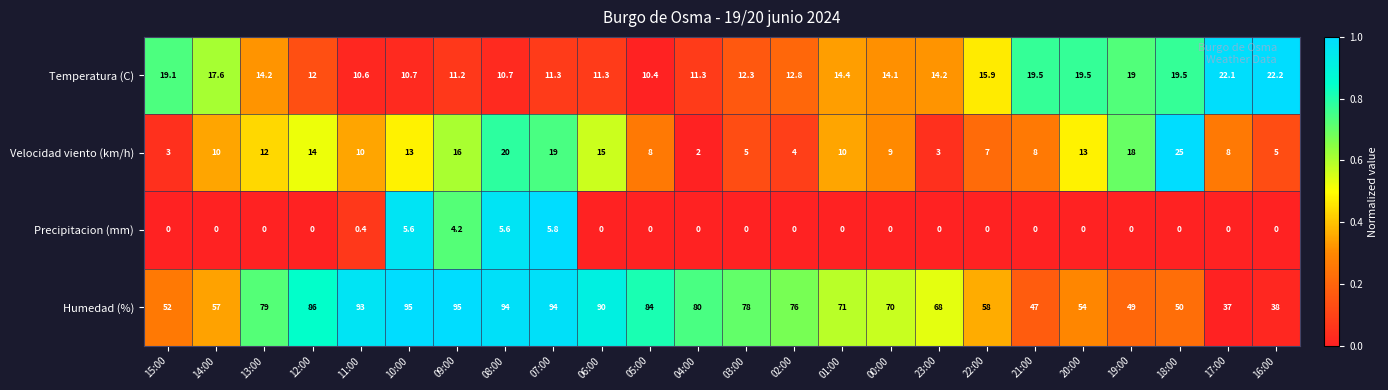

What is the average value of the Humedad (%) series?

70.6